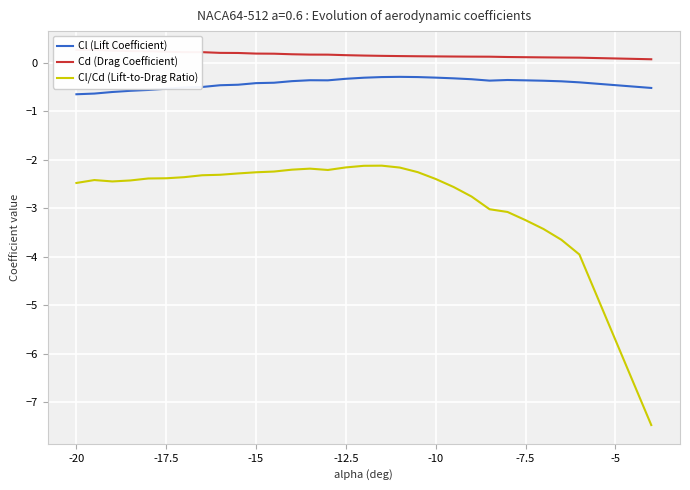

What is the difference between the maximum and minimum values in the Cl (Lift Coefficient) series?

0.4